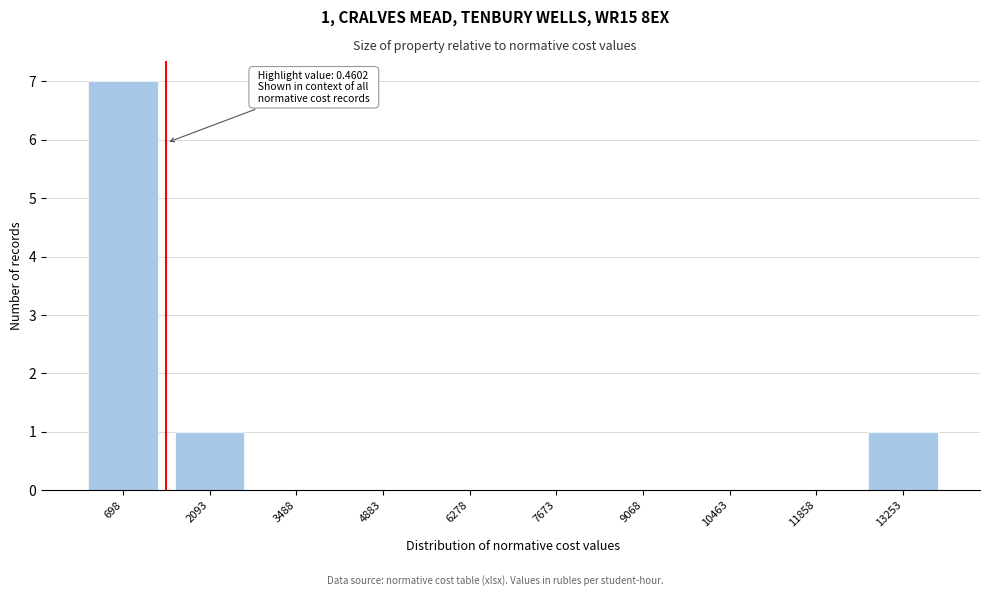

Reading left to right, what are all the values shown in this chart?

698=7	2093=1	3488=0	4883=0	6278=0	7673=0	9068=0	10463=0	11858=0	13253=1